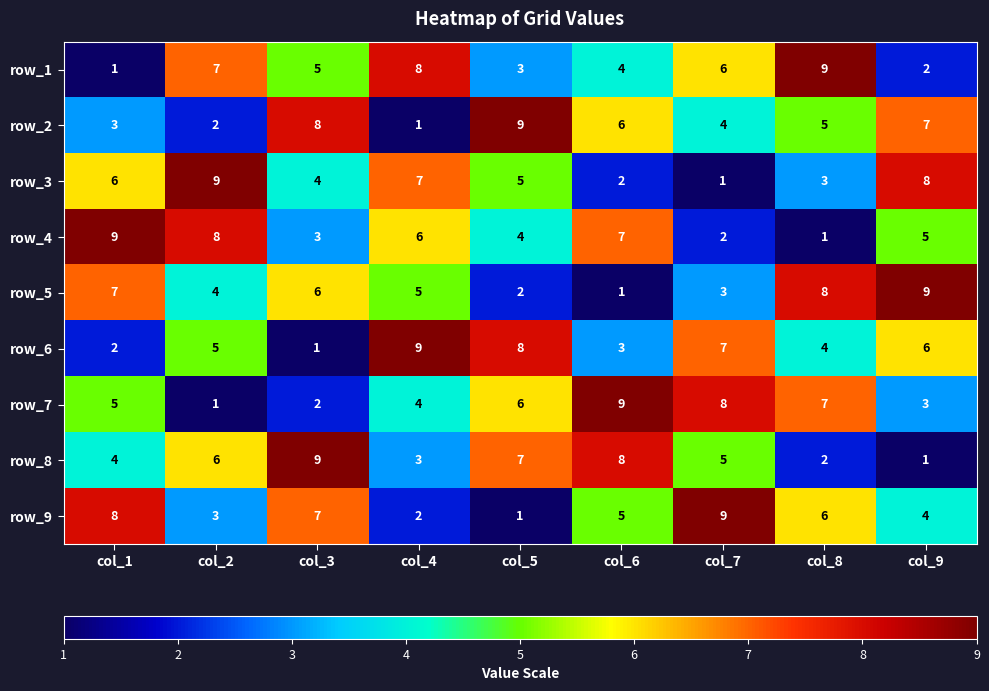

Between col_8 and col_9, which series saw the biggest shift?

row_1